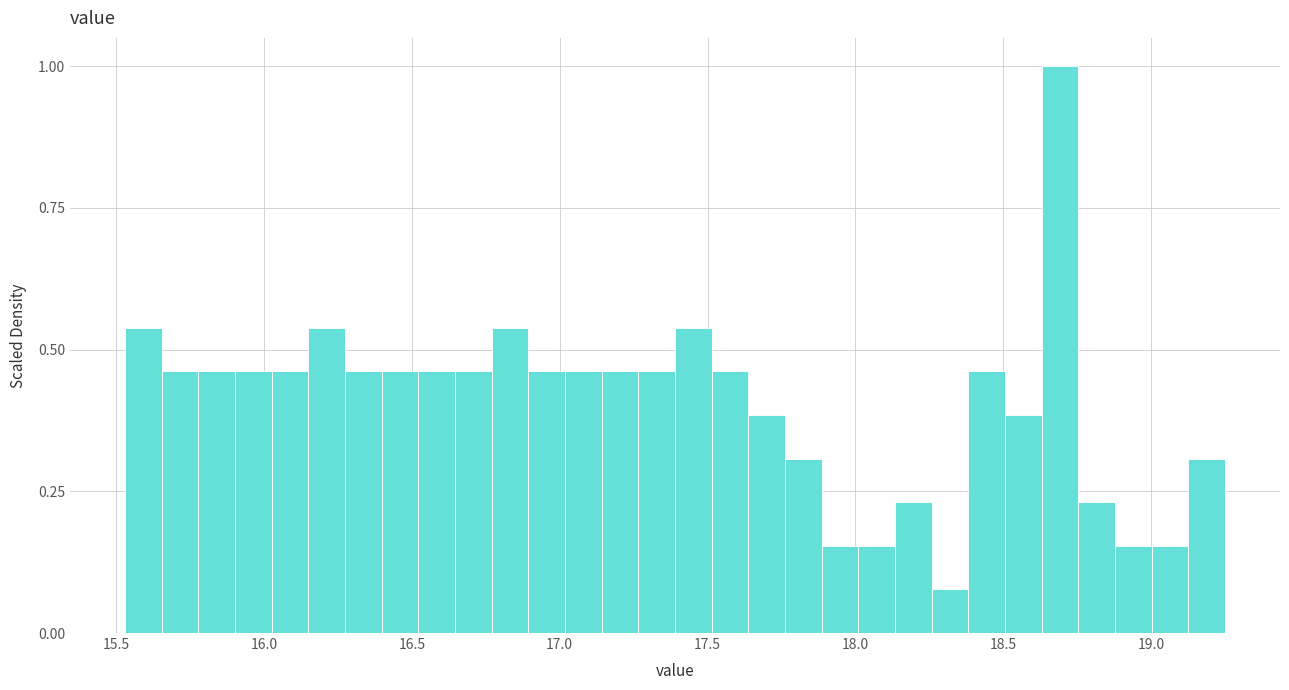

Around what value on the x-axis is the tallest bar? Give the approximate position of its centre, as read against the axis.

18.70